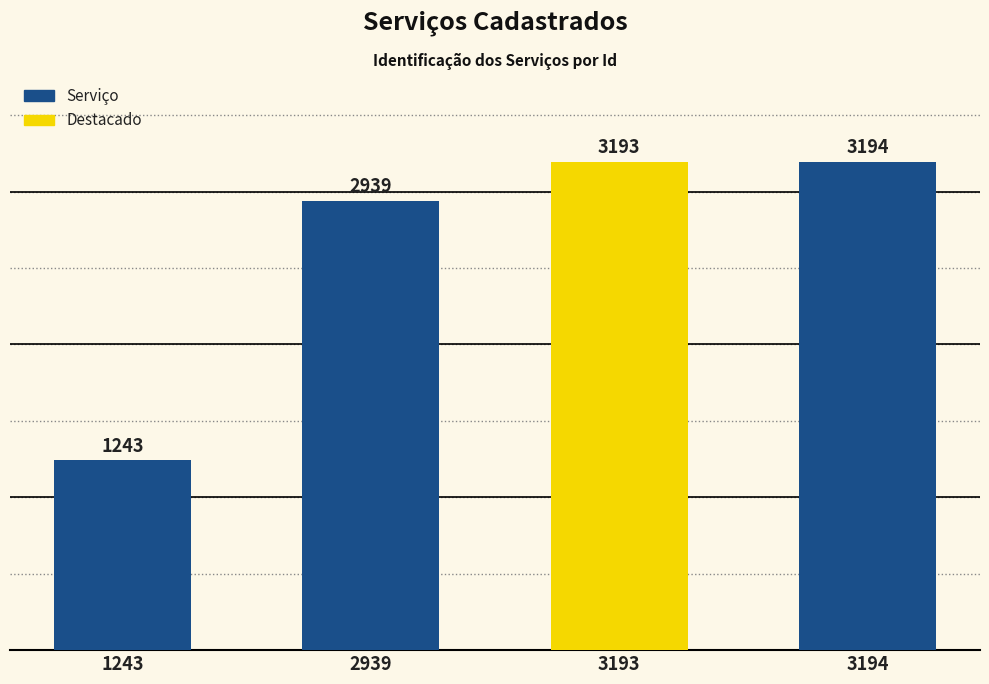

What is the greatest value displayed?

3194